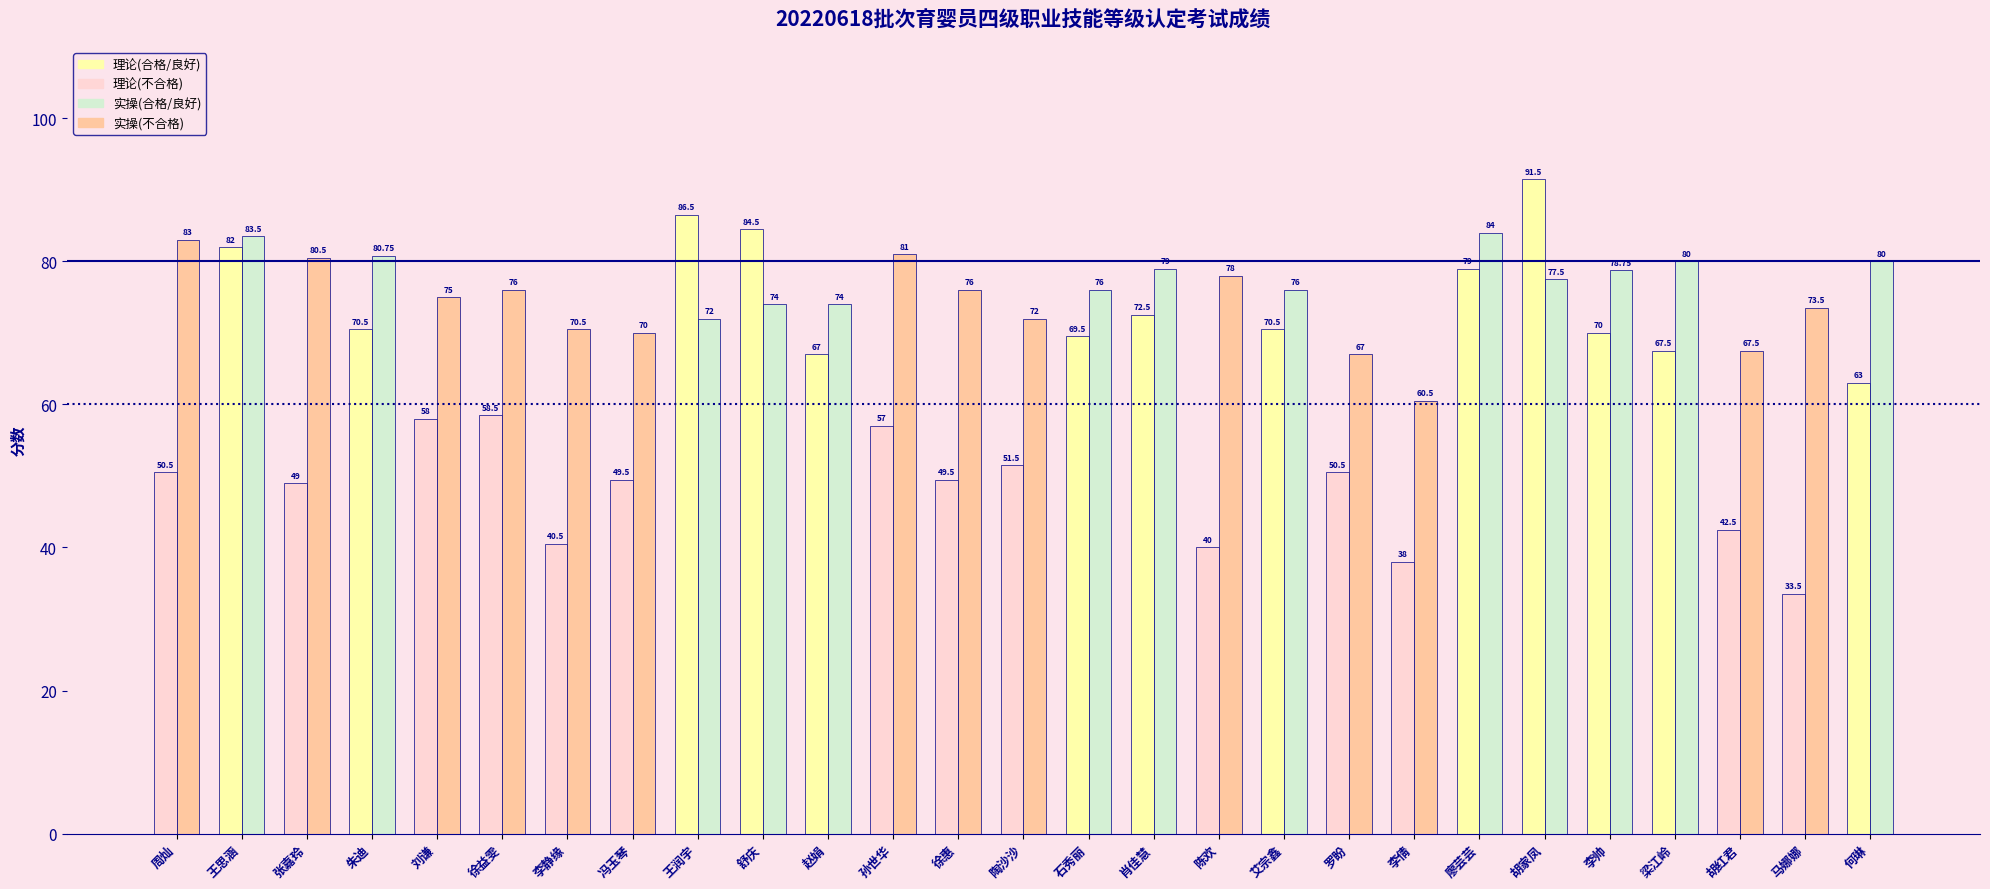

What is the label of the 1st bar from the left?

周灿